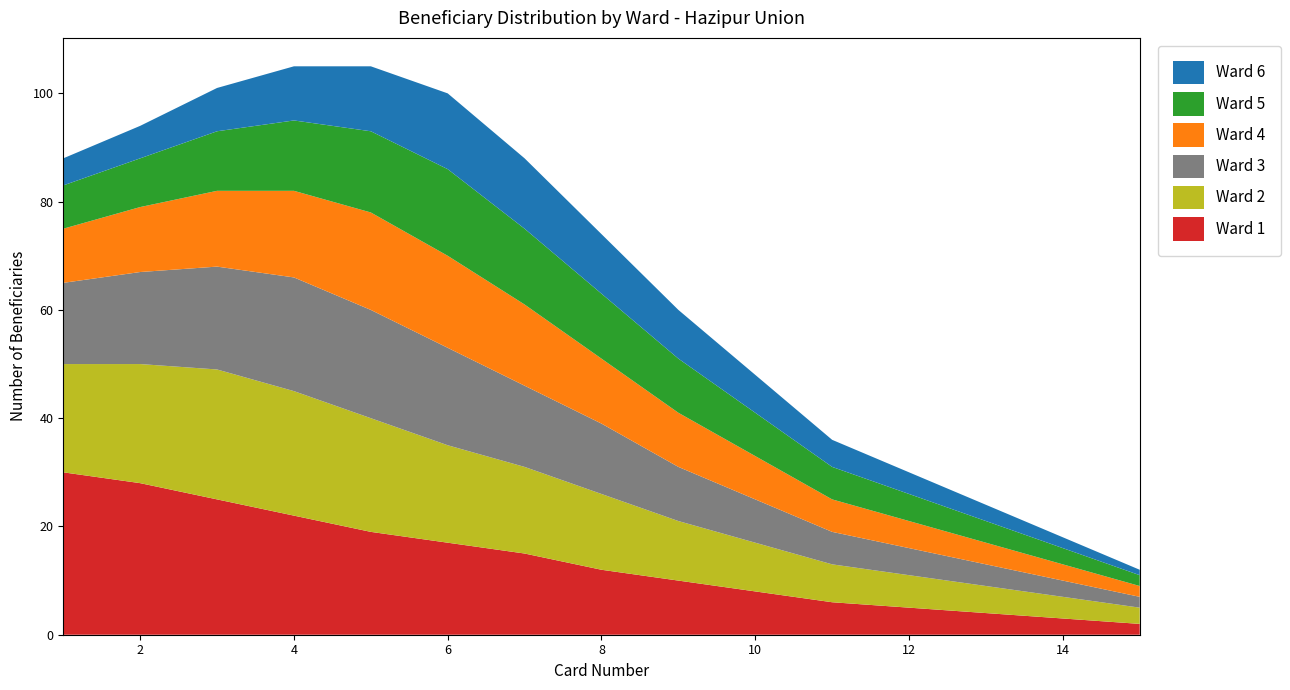

Reading left to right, what are all the values shown in this chart?

Ward 1: 1=30	2=28	3=25	4=22	5=19	6=17	7=15	8=12	9=10	10=8	11=6	12=5	13=4	14=3	15=2
Ward 2: 1=20	2=22	3=24	4=23	5=21	6=18	7=16	8=14	9=11	10=9	11=7	12=6	13=5	14=4	15=3
Ward 3: 1=15	2=17	3=19	4=21	5=20	6=18	7=15	8=13	9=10	10=8	11=6	12=5	13=4	14=3	15=2
Ward 4: 1=10	2=12	3=14	4=16	5=18	6=17	7=15	8=12	9=10	10=8	11=6	12=5	13=4	14=3	15=2
Ward 5: 1=8	2=9	3=11	4=13	5=15	6=16	7=14	8=12	9=10	10=8	11=6	12=5	13=4	14=3	15=2
Ward 6: 1=5	2=6	3=8	4=10	5=12	6=14	7=13	8=11	9=9	10=7	11=5	12=4	13=3	14=2	15=1